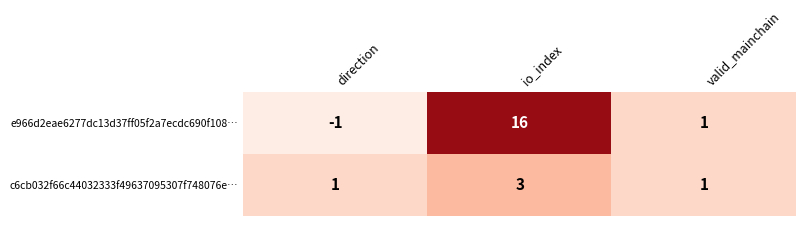

How many data points does each series have?

3